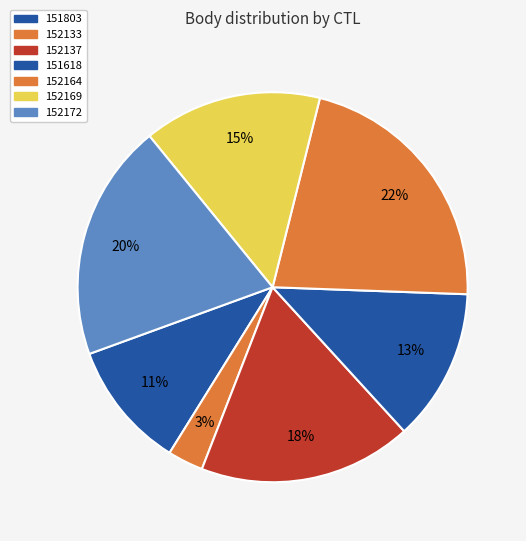

How many slices are in this pie chart?

7